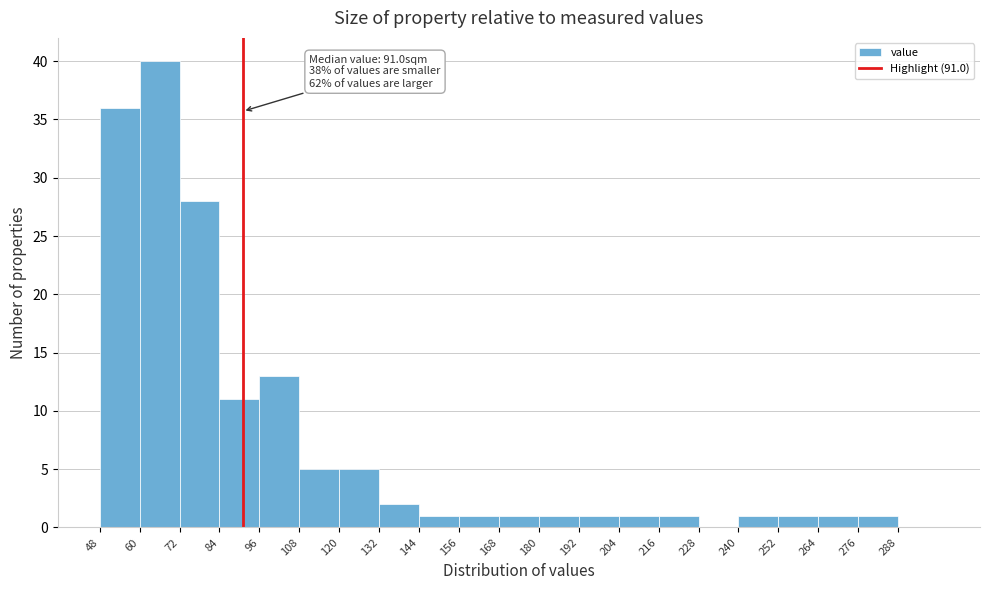

Which range on the x-axis has the tallest bar?

60 to 72